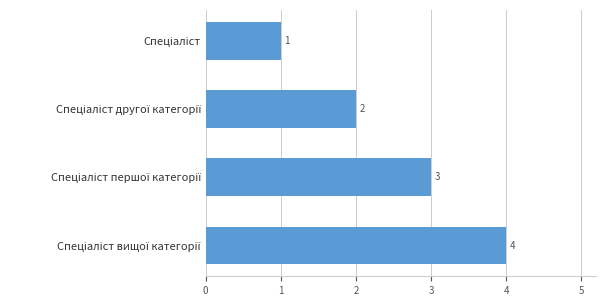

What is the value of the 1st bar from the top?

1